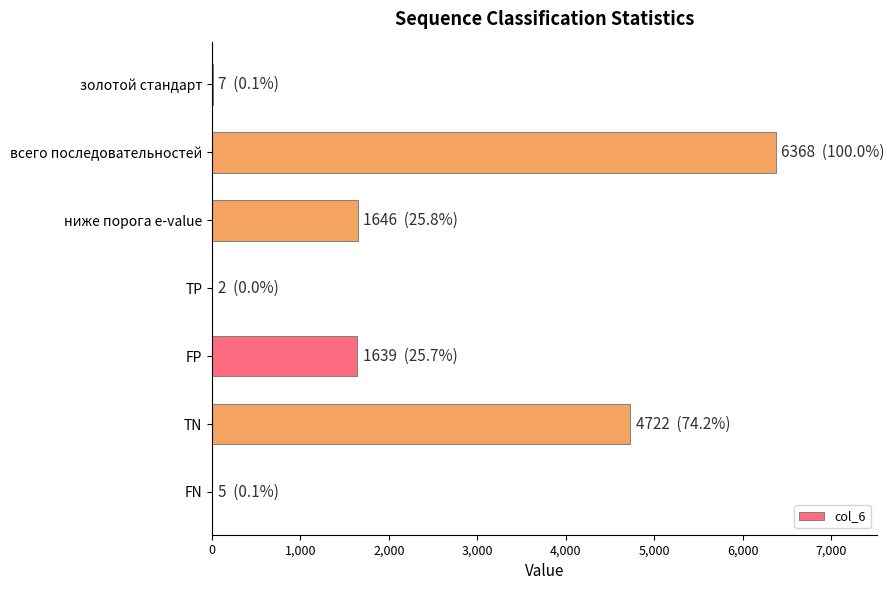

Is it true that the value at FP is 1639?

True